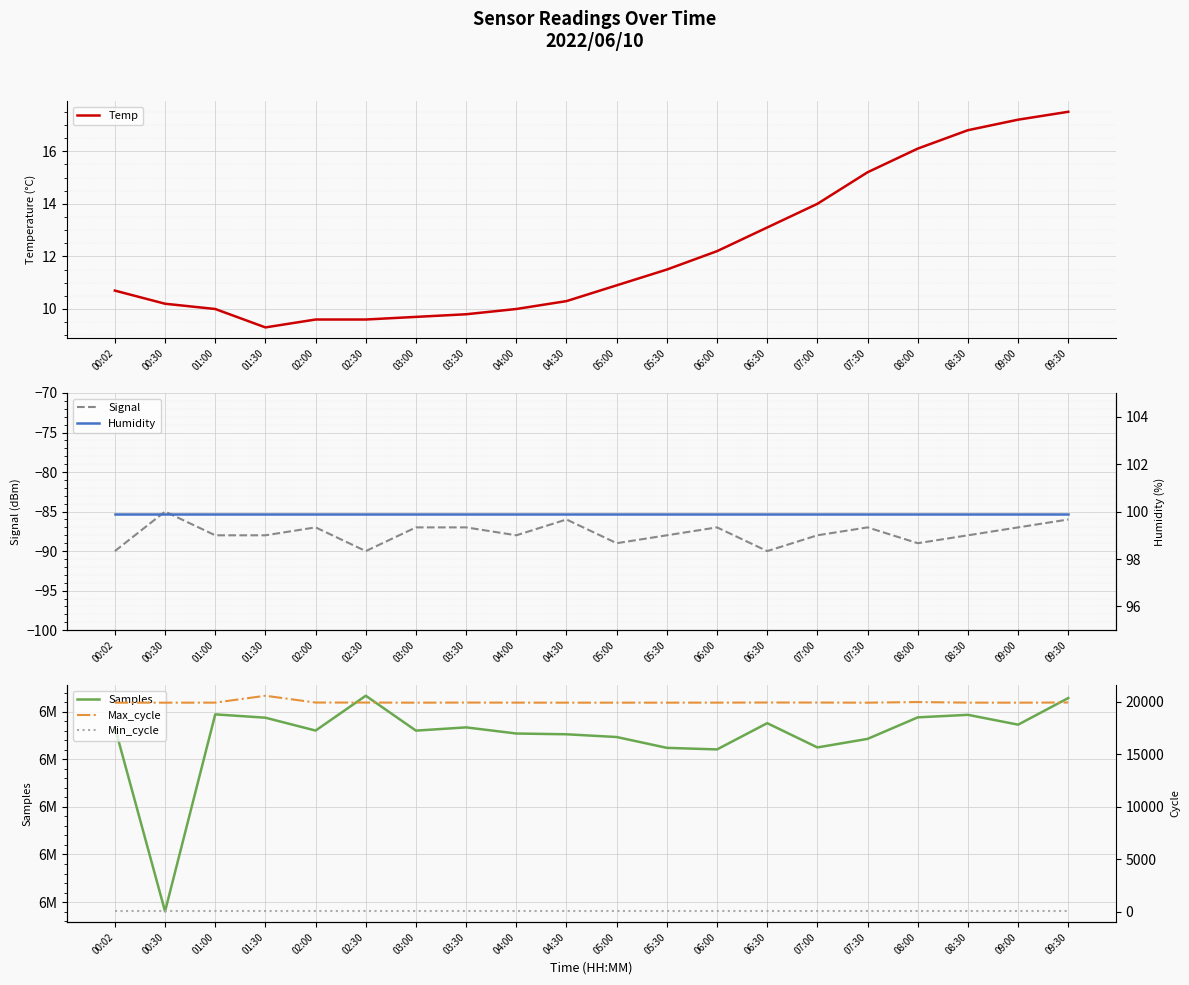

What is the sum of the Temp values at 00:30 and 02:00?

19.8